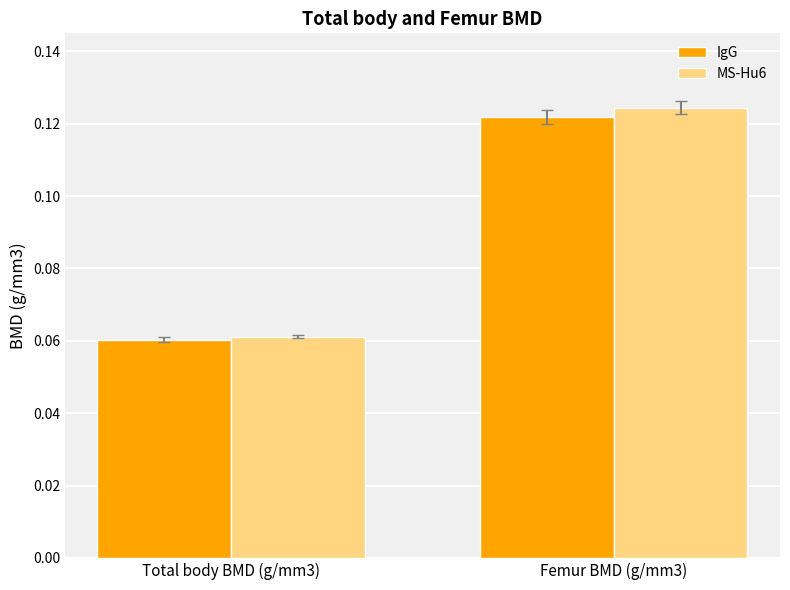

Which category has the highest value in the MS-Hu6 series?

Femur BMD (g/mm3)